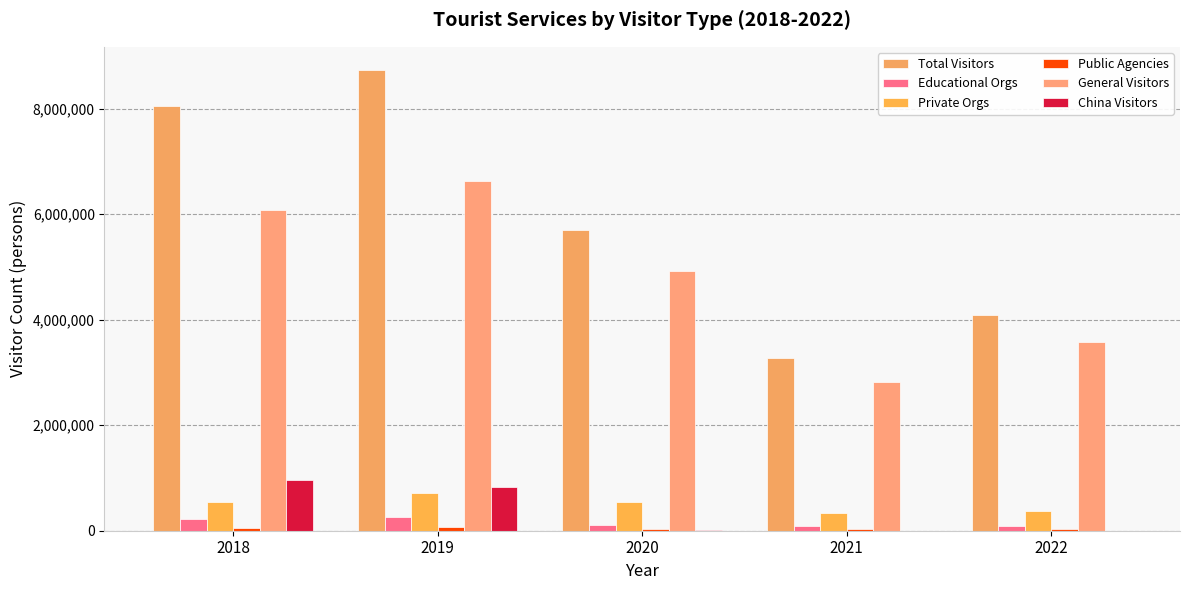

The Total Visitors series shows 3265035 at 2021. True or false?

True